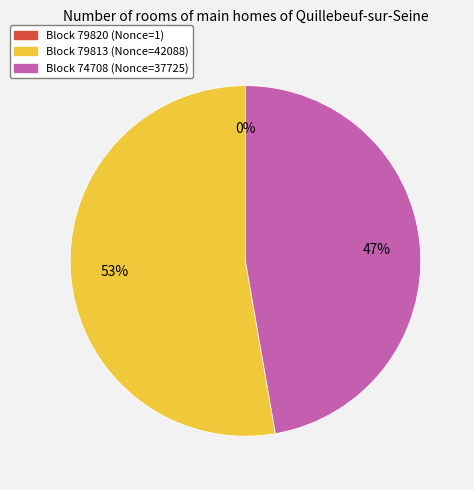

Between Block 79813 (Nonce=42088) and Block 74708 (Nonce=37725), which is larger?

Block 79813 (Nonce=42088)